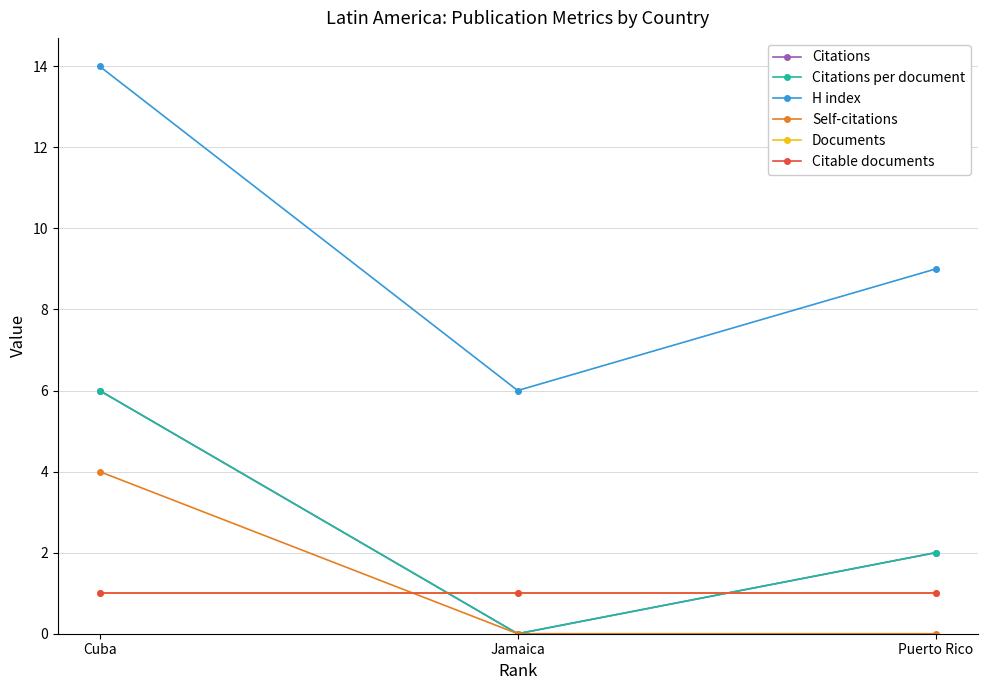

Does the chart have visible grid lines?

Yes